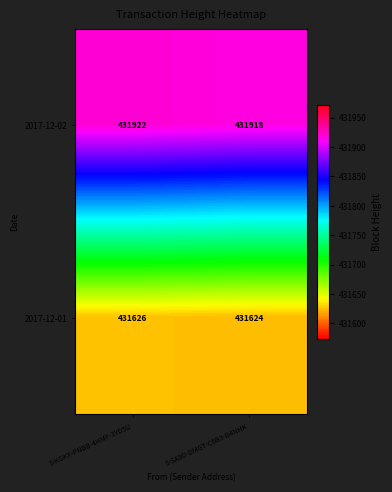

What is the approximate value of 2017-12-02 at S-SA9D-DMGT-C6B3-B4NHK?

431918